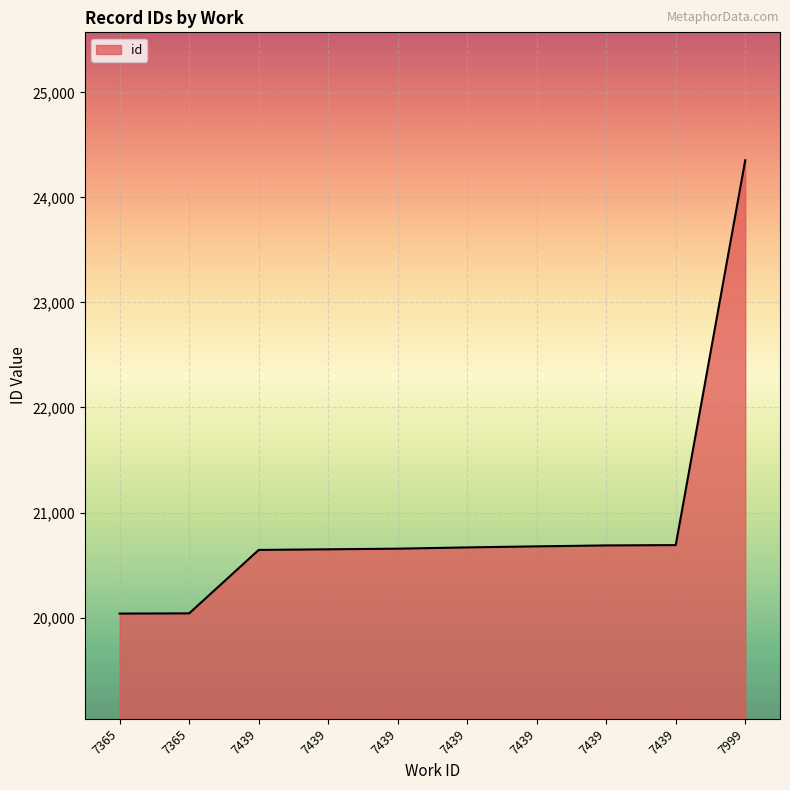

Does the chart display data point markers on the line(s)?

No